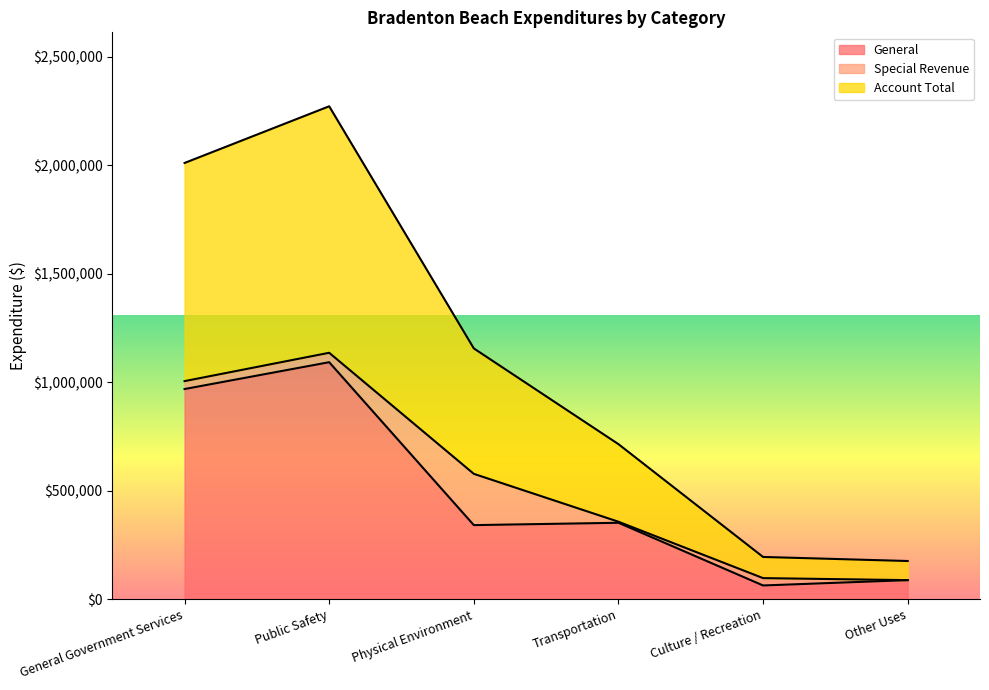

What is the label of the 6th point from the left?

Other Uses